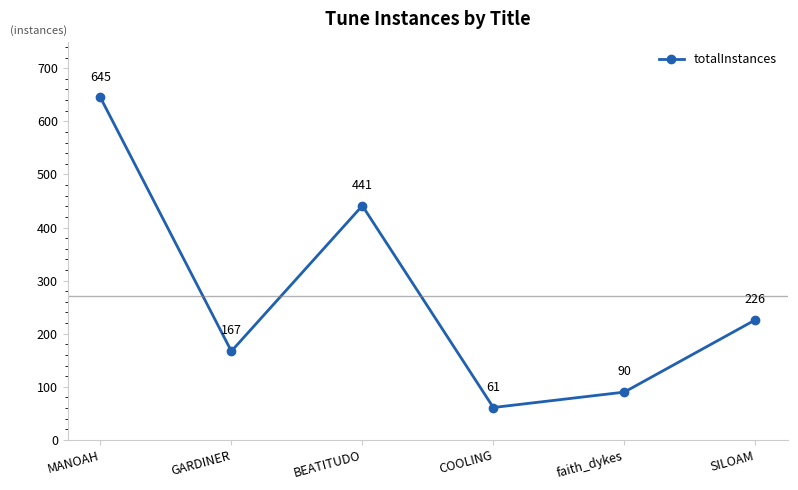

Reading left to right, transcribe all the data shown in this chart.

645	167	441	61	90	226